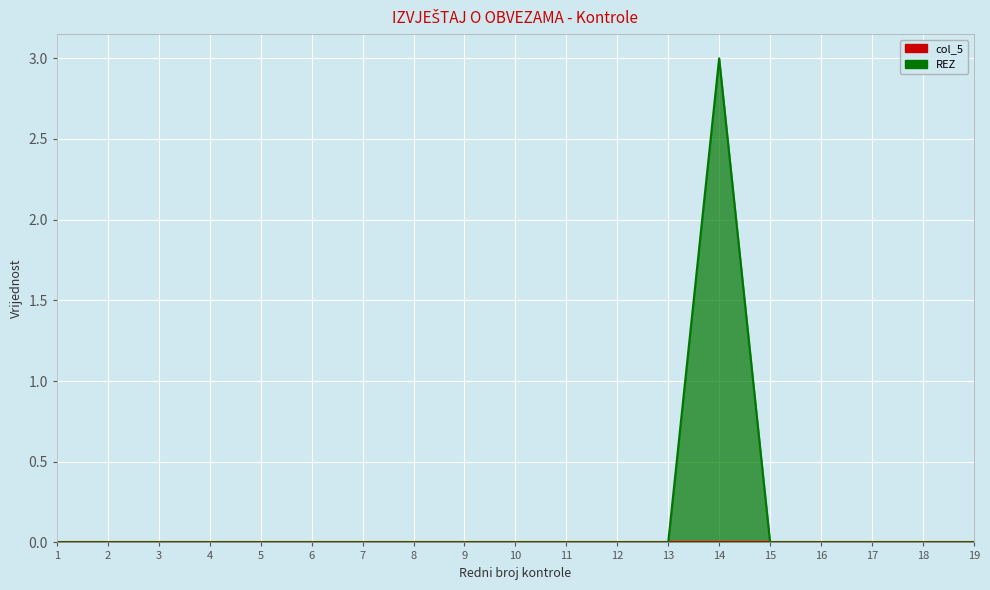

At which category does the chart reach its minimum across all series?

1